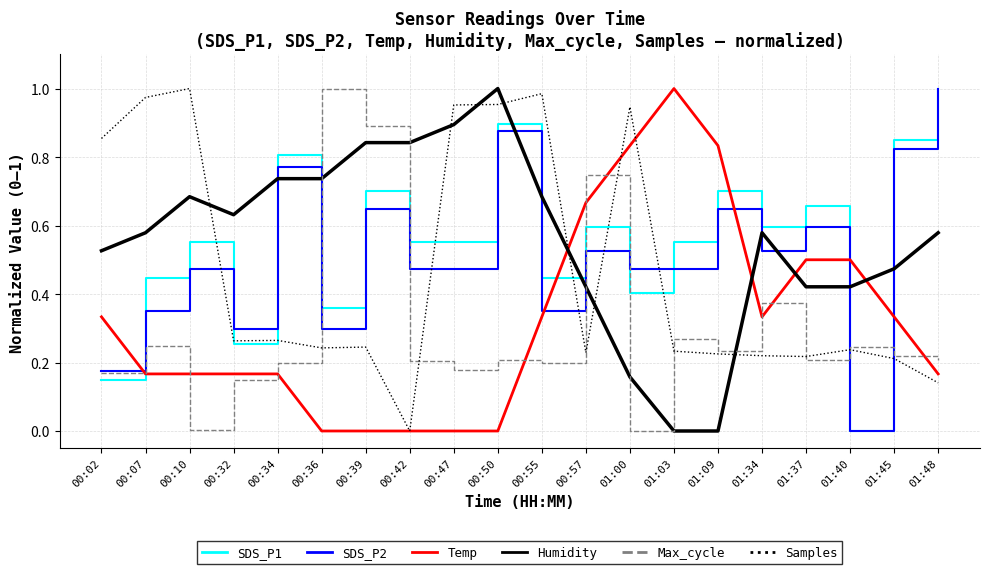

What is the total value across all series at 00:36?

2.6